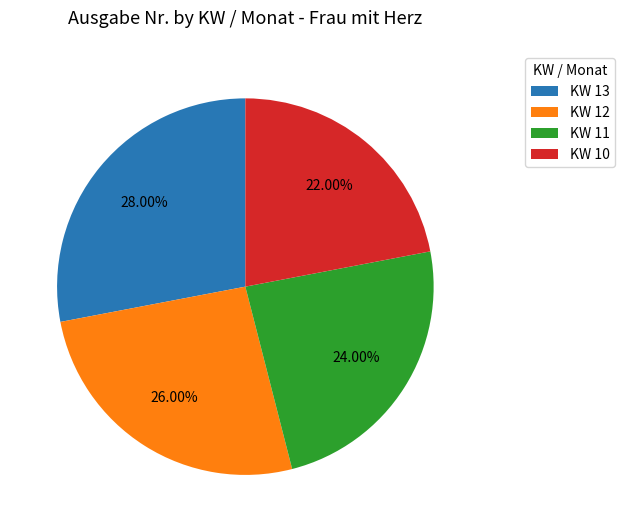

Which slice is the smallest?

KW 10